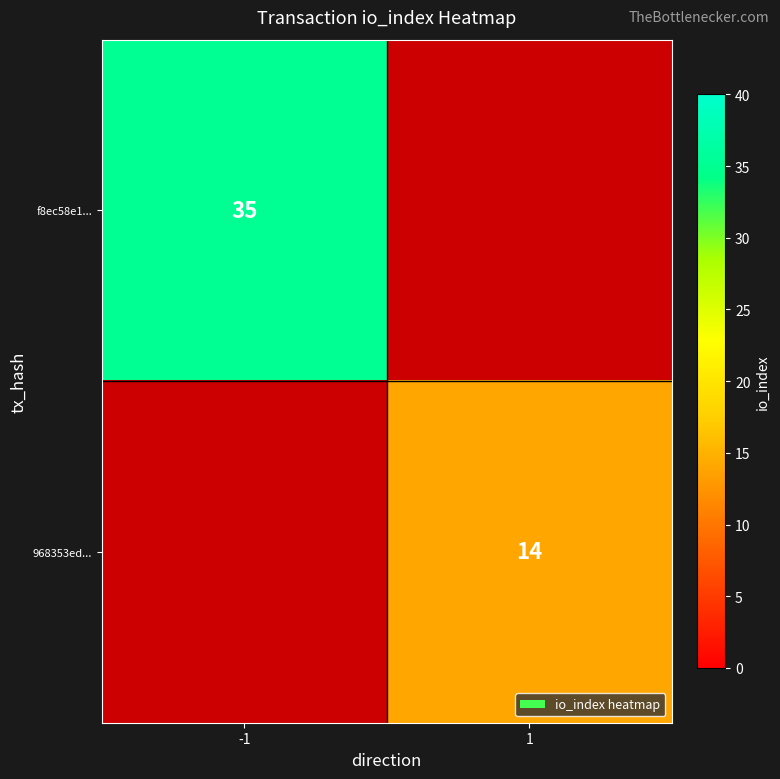

The f8ec58e1... series shows 62 at -1. True or false?

False